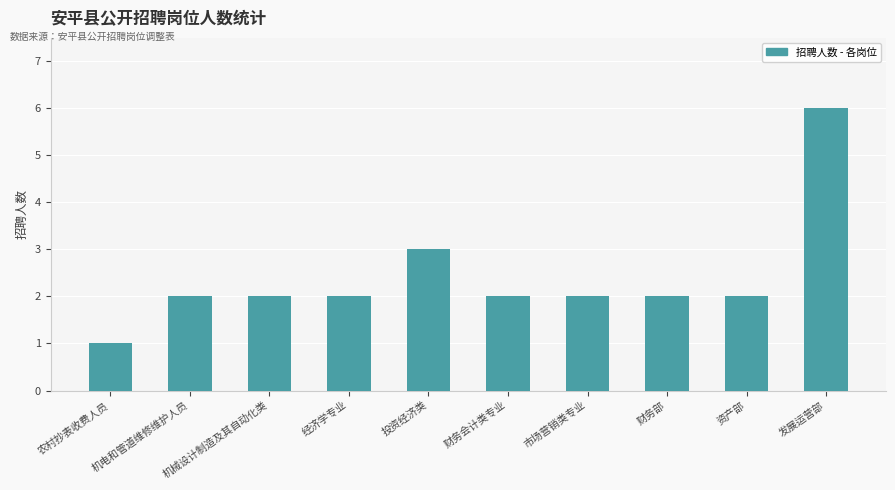

True or false: the data shows 2 at 机械设计制造及其自动化类.

True